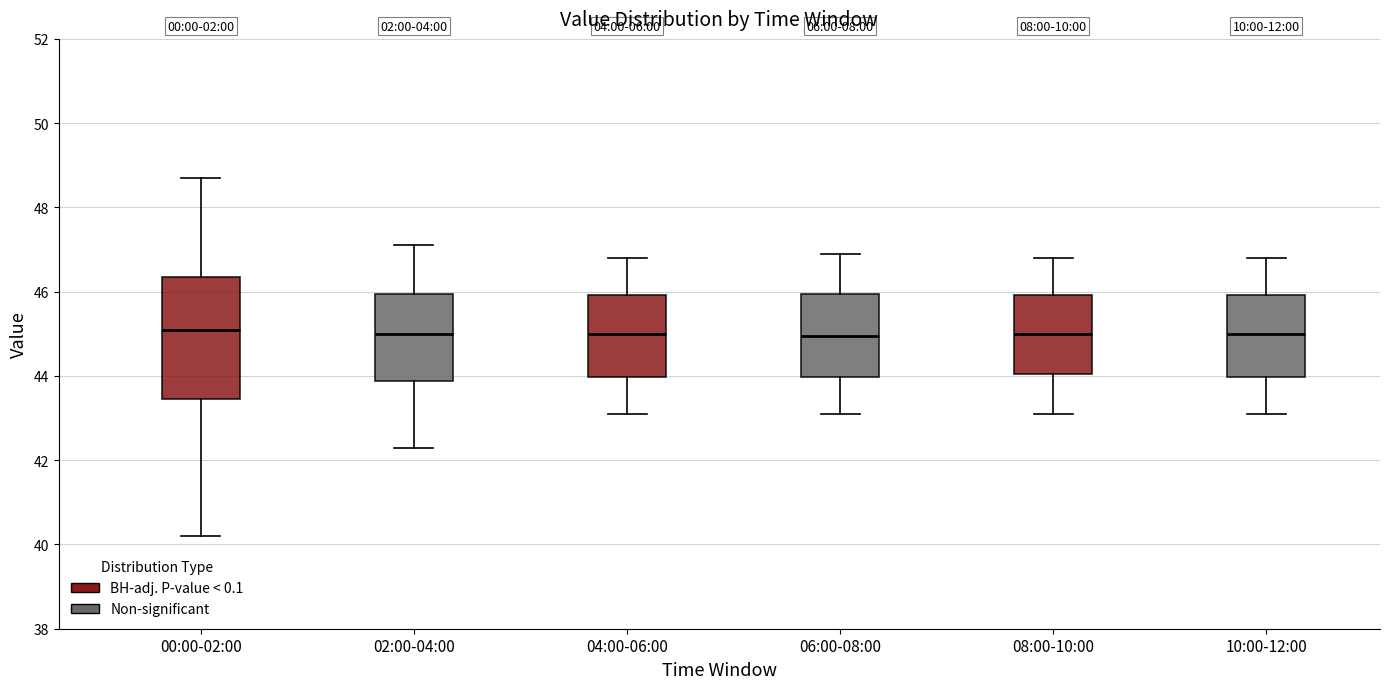

Which box is the tallest, from its lower edge to its upper edge?

00:00-02:00